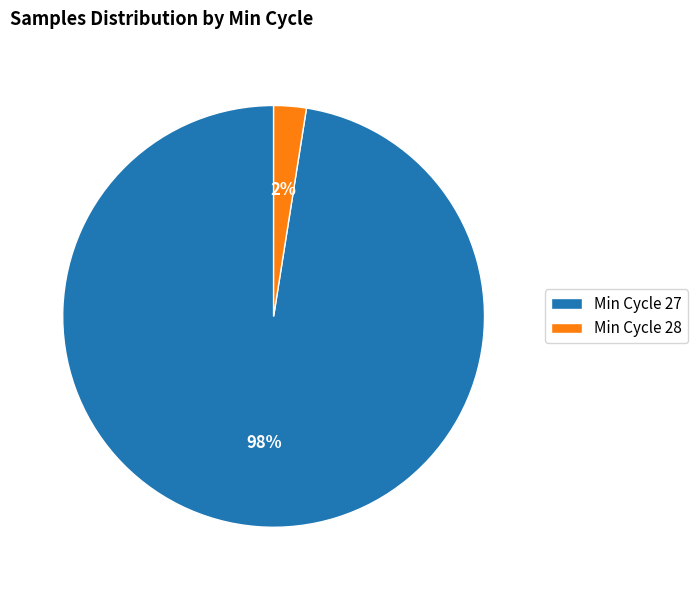

True or false: Min Cycle 28 accounts for 2% of the total.

True